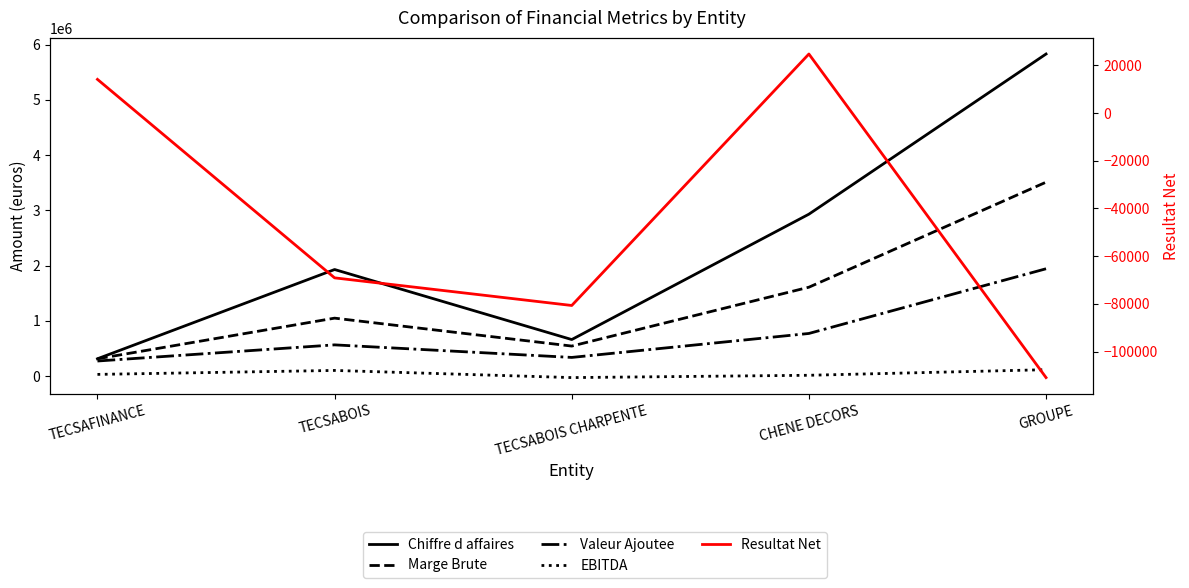

What is the label of the 5th point from the right?

TECSAFINANCE